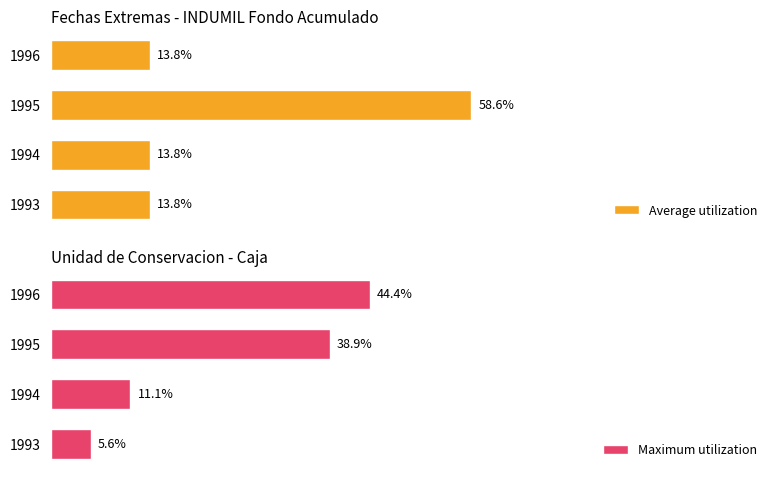

List the labels in order of Maximum utilization value, smallest first.

1993, 1994, 1995, 1996